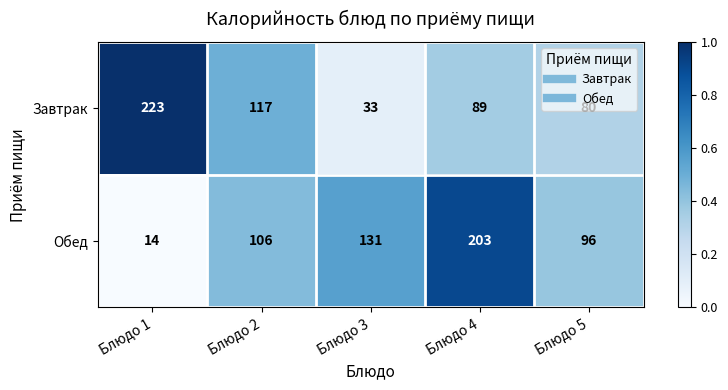

True or false: Завтрак has a value of 80 at Блюдо 5.

True